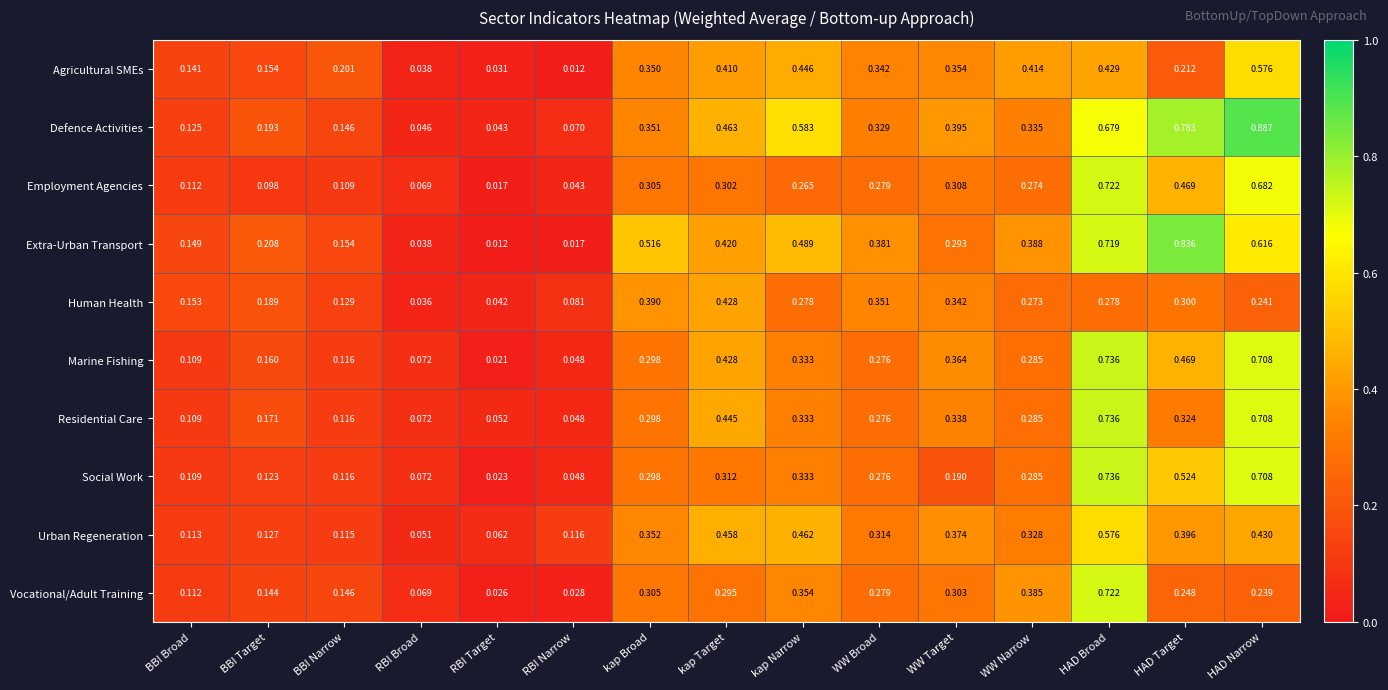

Which series changed the most between BBI Broad and kap Narrow?

Defence Activities